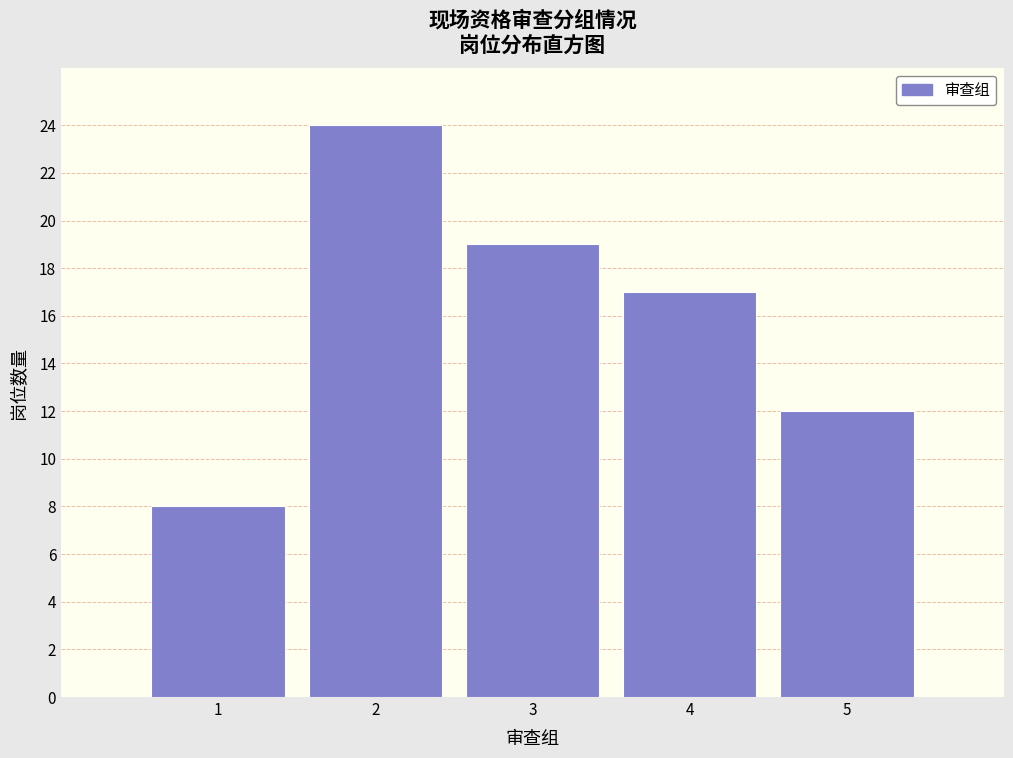

Which range on the x-axis has the tallest bar?

1.5 to 2.5